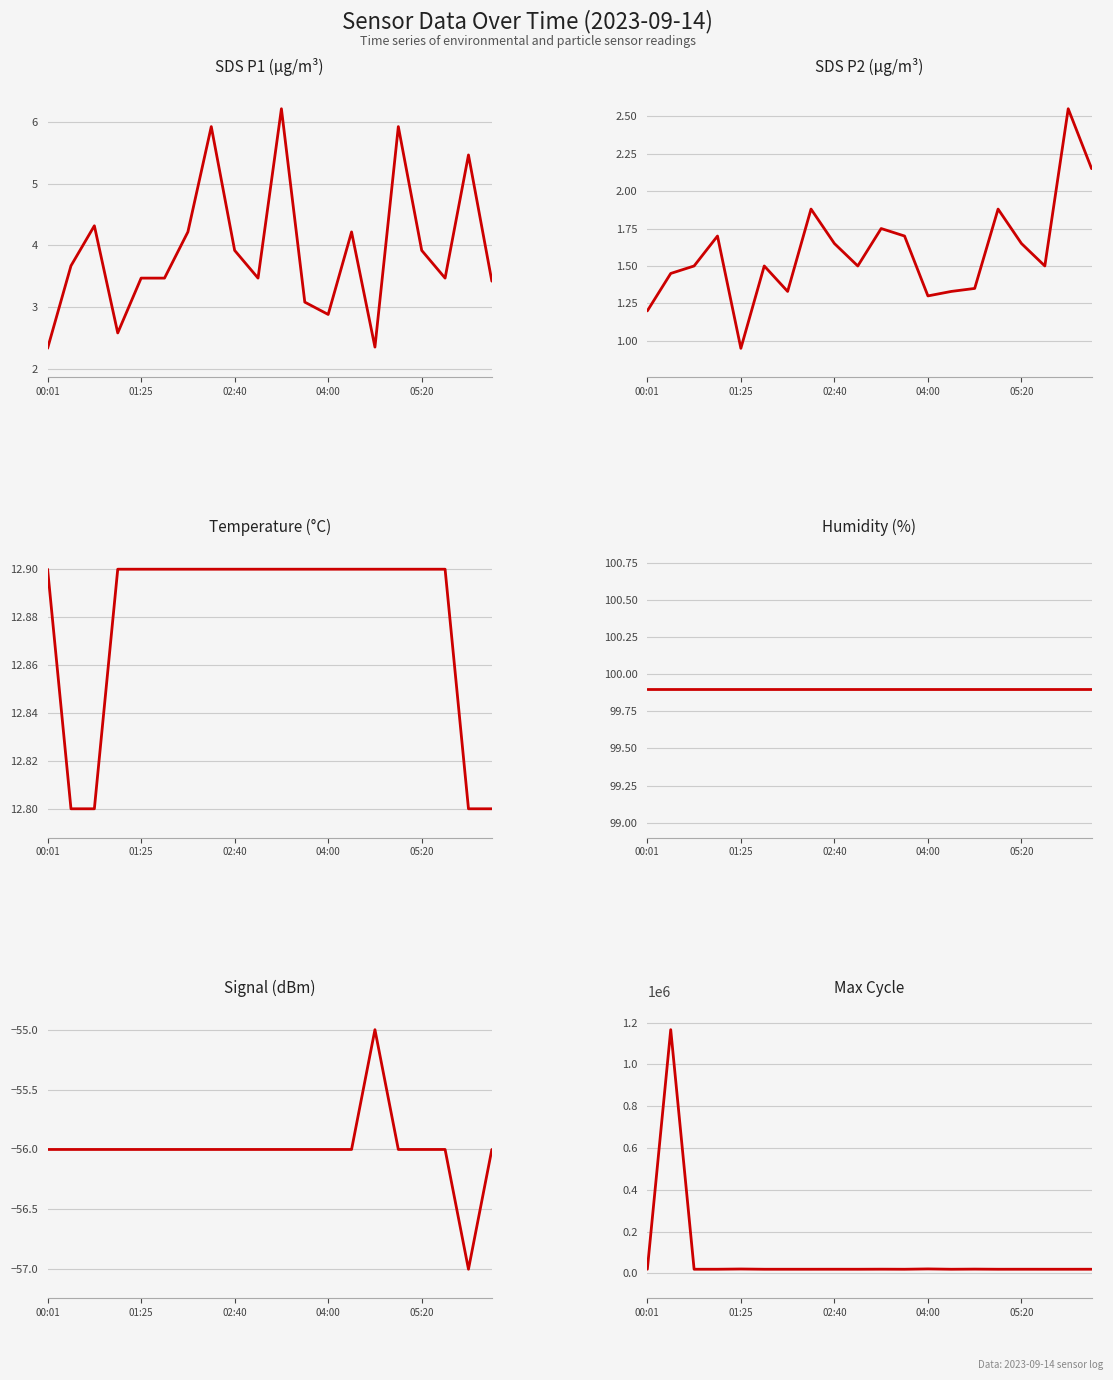

True or false: SDS_P2 and Signal intersect in this chart.

False